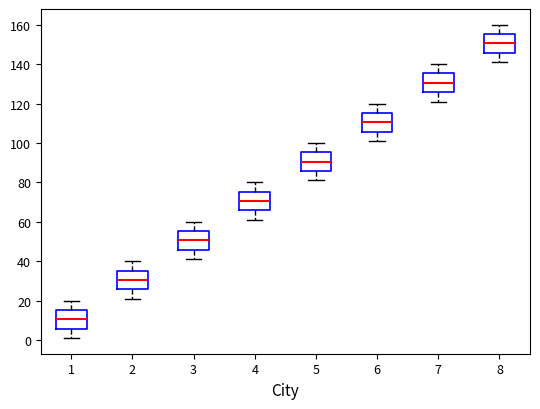

Reading left to right, read every box against the y-axis: the position of its median line, the range the box covers, and the ends of its whiskers. The values are not printed on the chart, so give them approximately, as read against the axis.

1: median 10, box 6 to 16, whiskers 2 to 20
2: median 30, box 26 to 36, whiskers 22 to 40
3: median 50, box 46 to 56, whiskers 42 to 60
4: median 70, box 66 to 76, whiskers 62 to 80
5: median 90, box 86 to 96, whiskers 82 to 100
6: median 110, box 106 to 116, whiskers 102 to 120
7: median 130, box 126 to 136, whiskers 122 to 140
8: median 150, box 146 to 156, whiskers 142 to 160